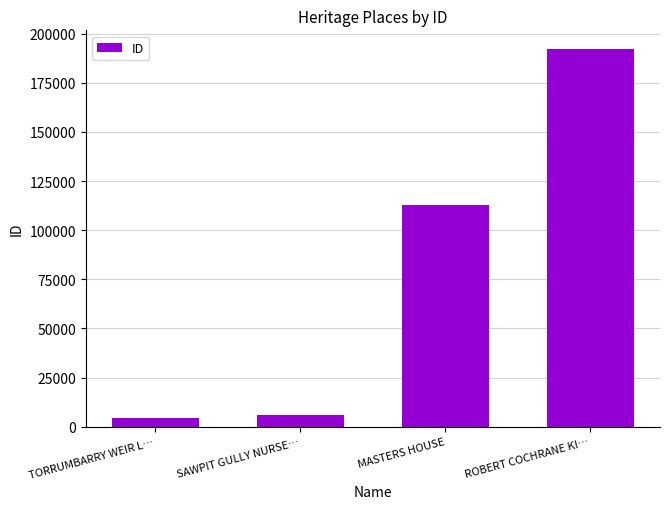

How many values are below 112676?

2